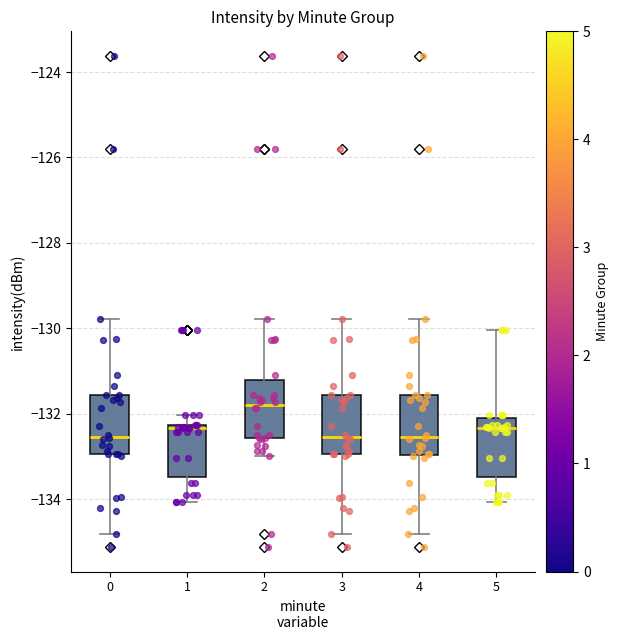

Where does the upper whisker of the box at x = 0 end on the y-axis? The values are not printed on the chart, so give them approximately, as read against the axis.

-129.8